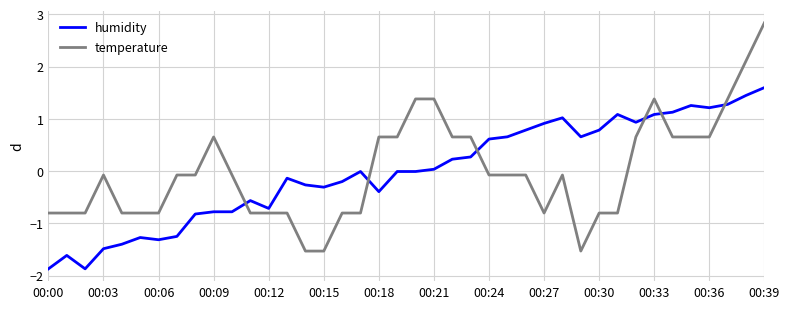

What is the difference between the maximum and minimum values in the temperature series?

4.4